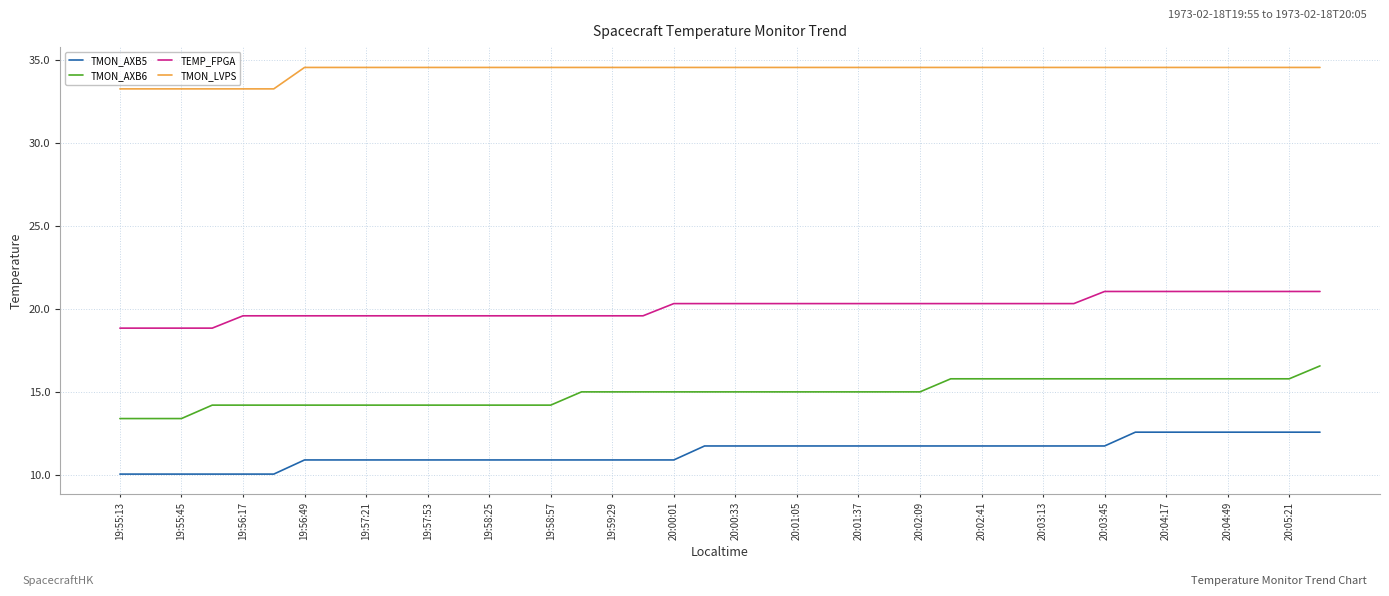

What is the minimum value for TEMP_FPGA?

18.9